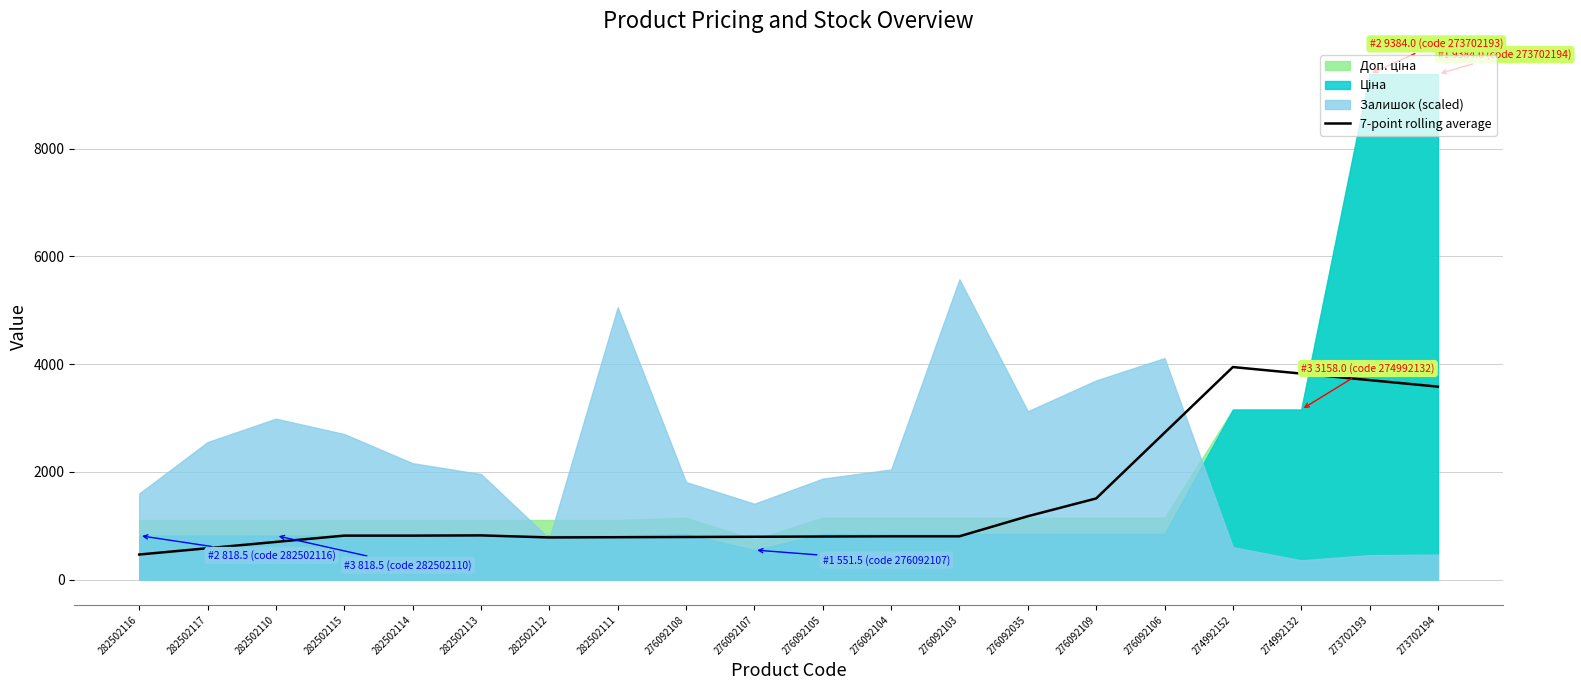

What is the value of the 9th point from the left?

793.2